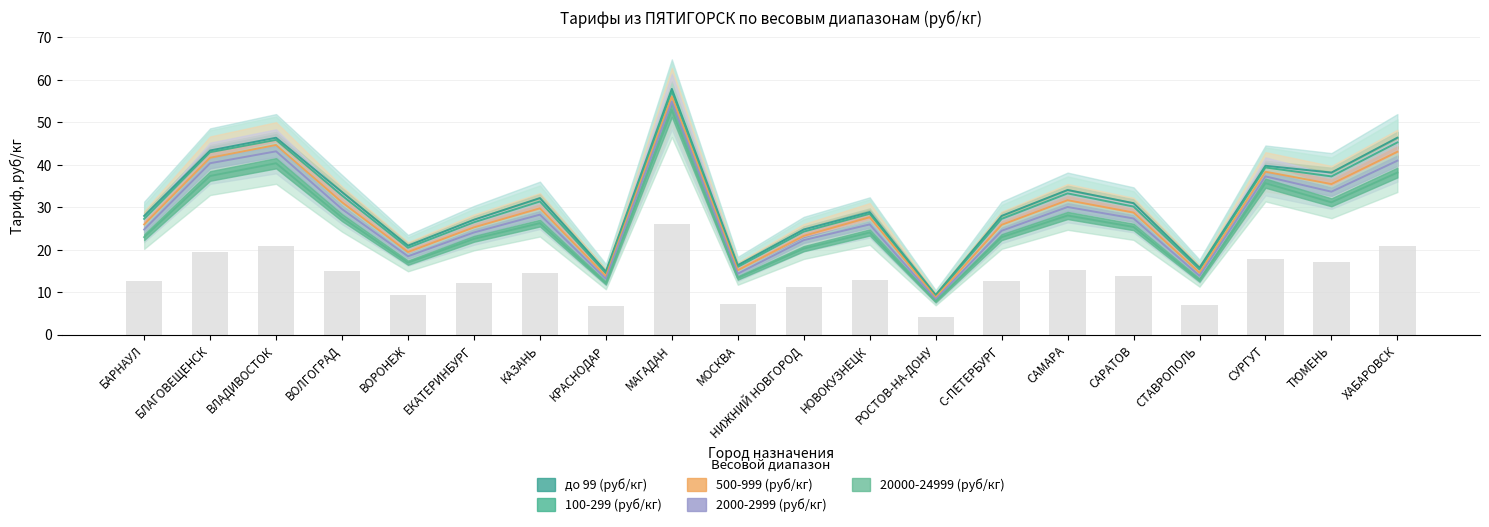

Which series has the largest range (max minus min)?

до 99 (руб/кг)